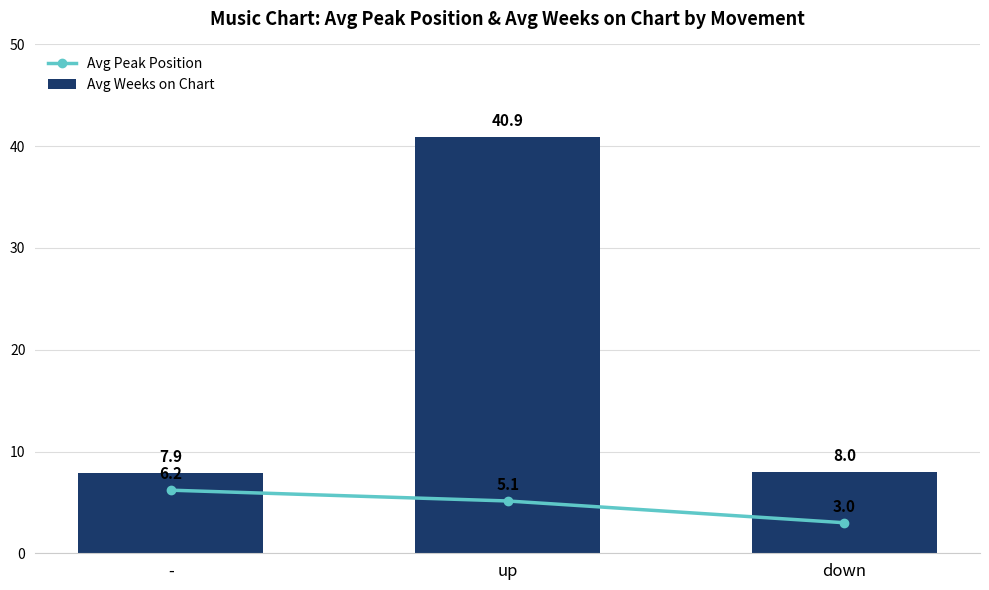

What are all the series names shown in the legend?

Avg Peak Position, Avg Weeks on Chart